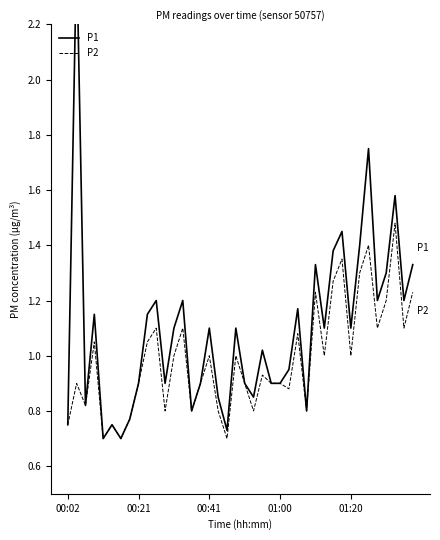

Is it true that P2 equals 0.8 at 5?

True